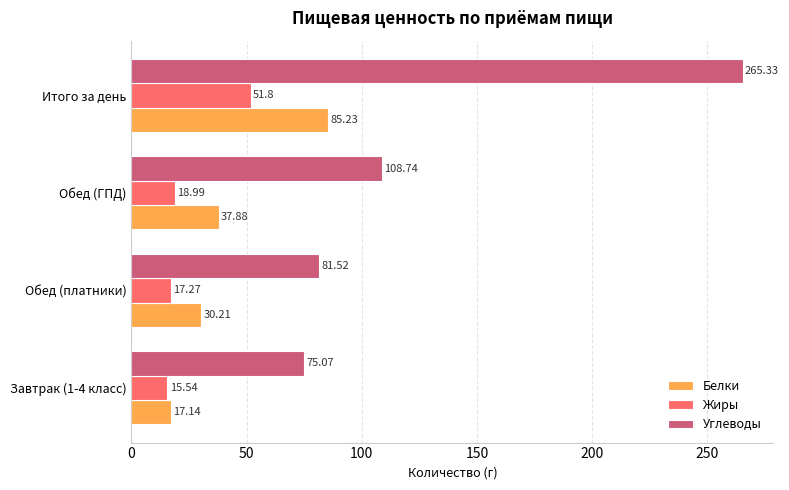

What is the difference between the maximum and minimum values in the Жиры series?

36.3